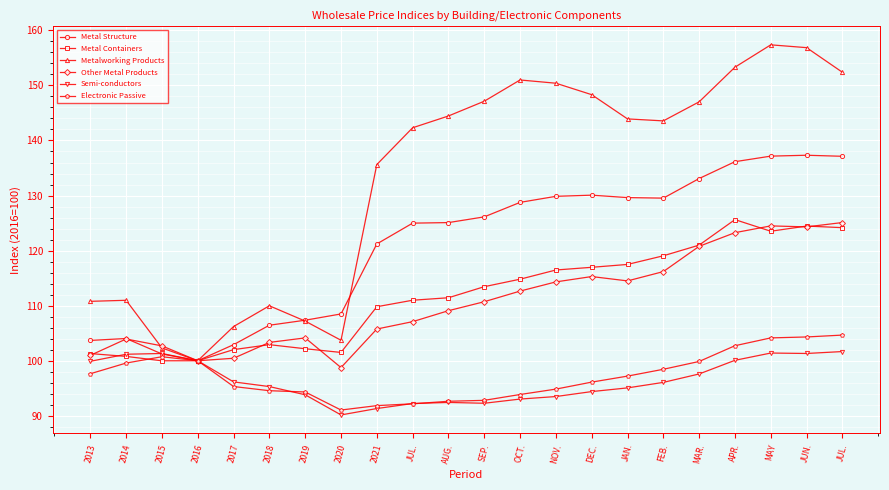

Which series has the largest total across all categories?

Metalworking Products